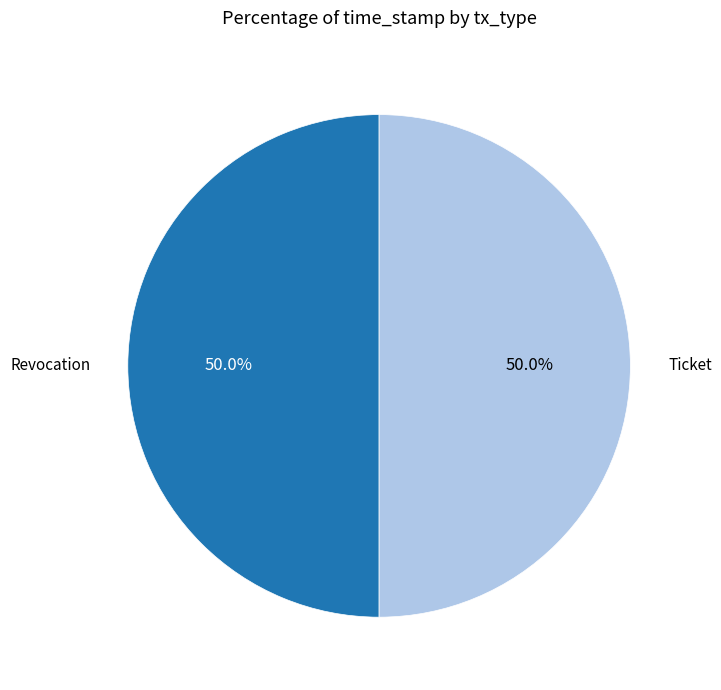

The Ticket slice represents 57% of the pie. True or false?

False